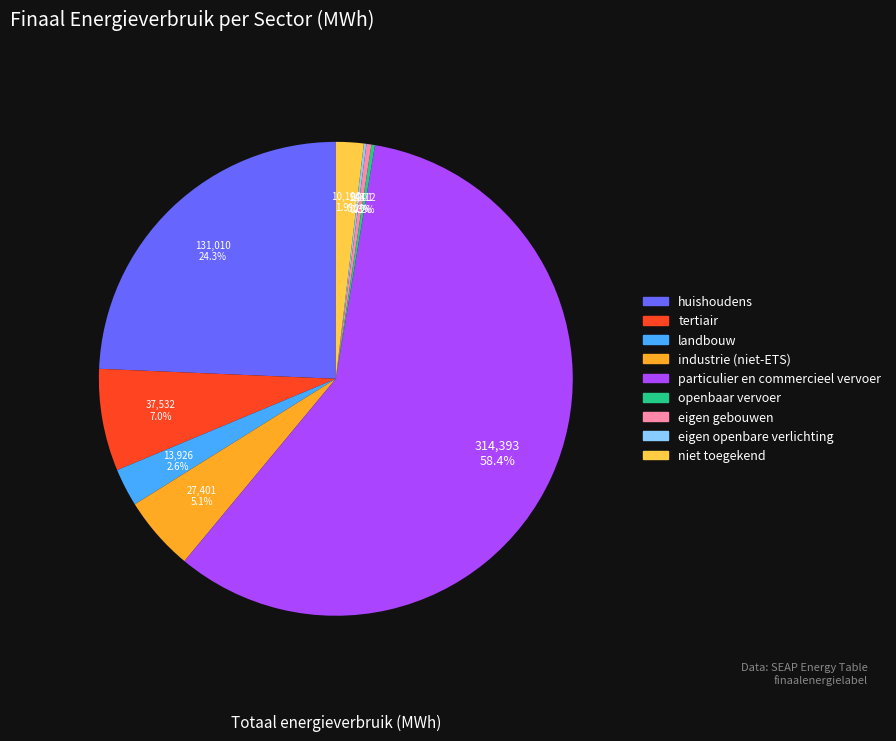

What percentage is the tertiair slice, to the nearest percent?

7%